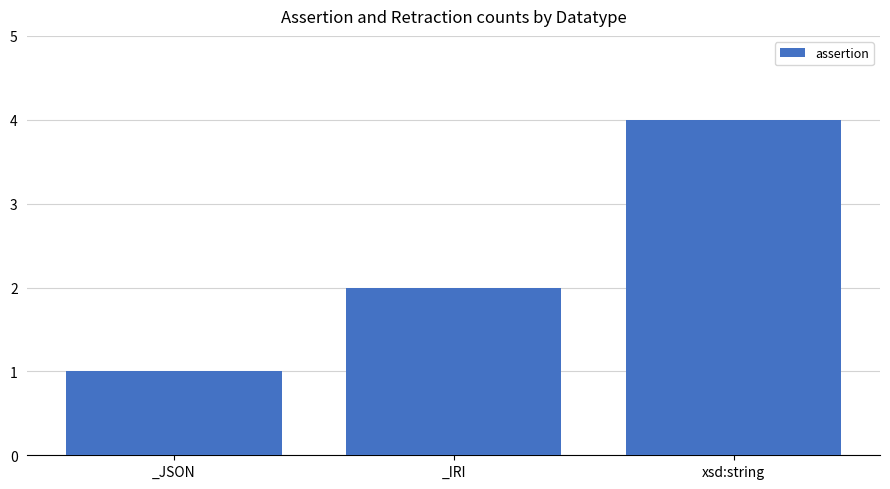

Which has a higher value, _JSON or xsd:string?

xsd:string